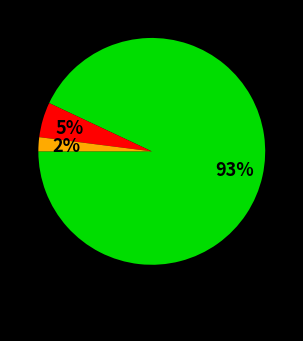

Is there a majority slice in this chart?

Yes